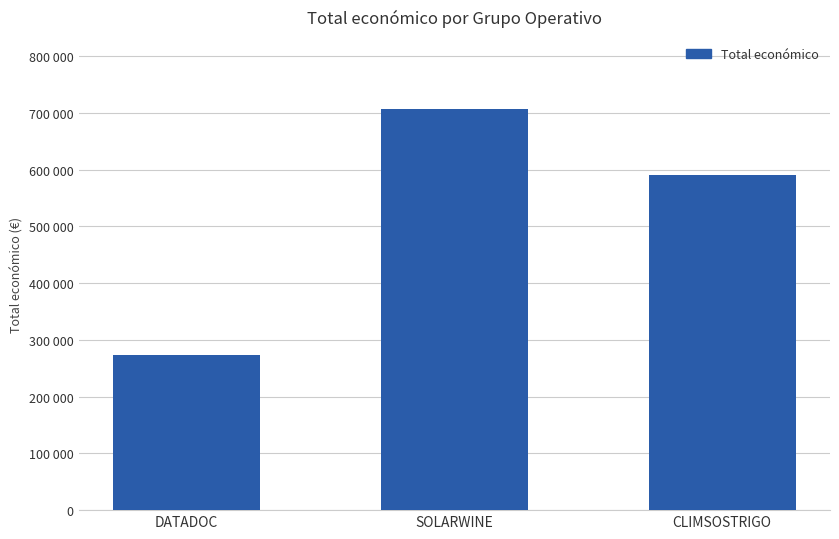

Which label corresponds to the largest value in the chart?

SOLARWINE